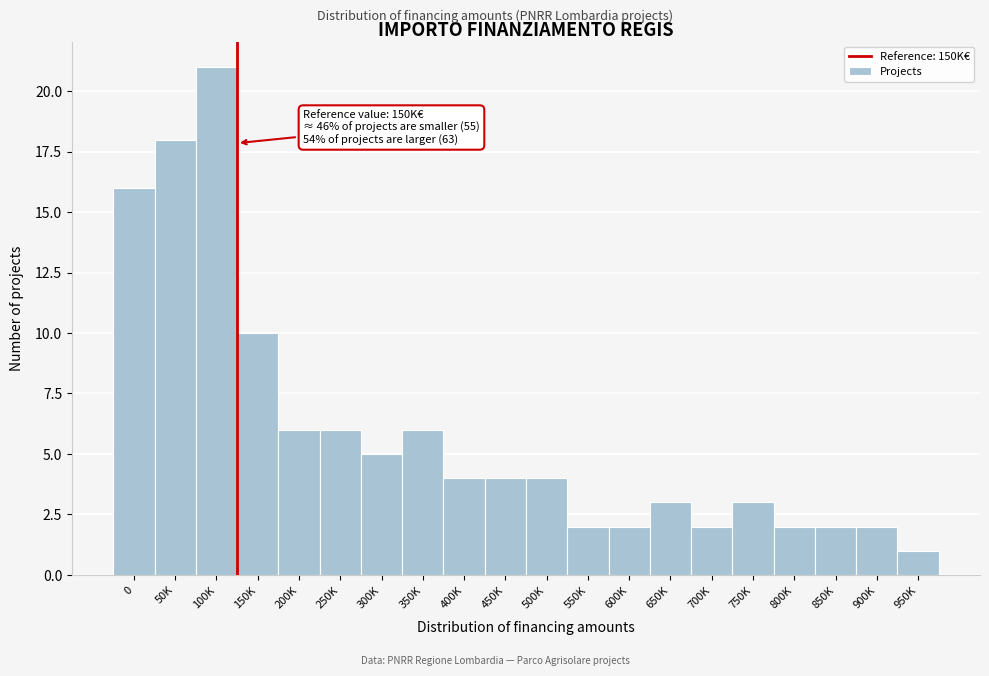

Reading right to left, what are all the values shown in this chart?

950K=1	900K=2	850K=2	800K=2	750K=3	700K=2	650K=3	600K=2	550K=2	500K=4	450K=4	400K=4	350K=6	300K=5	250K=6	200K=6	150K=10	100K=21	50K=18	0=16